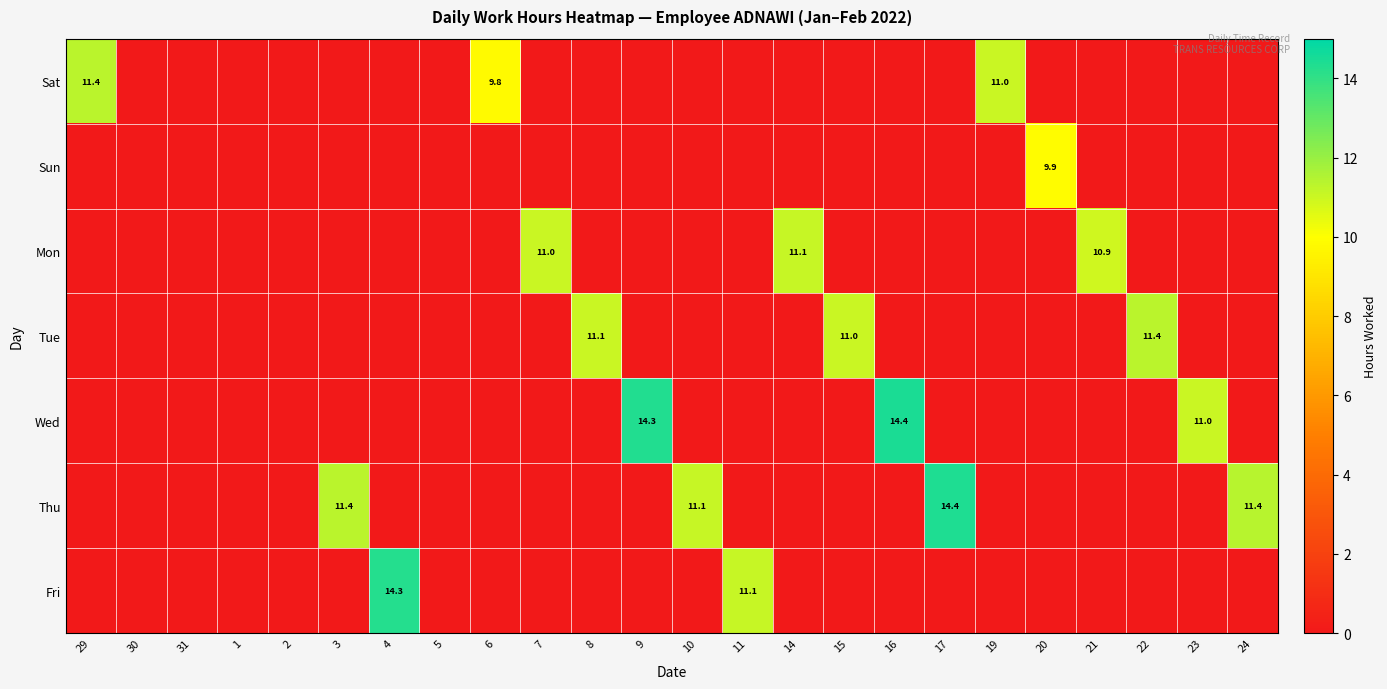

What is the spread (max minus min) of values at 16?

14.4